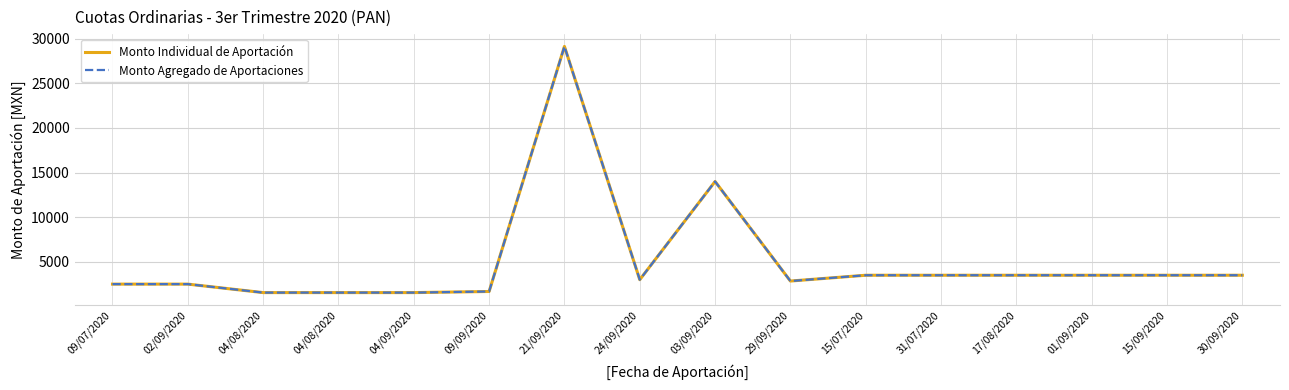

True or false: Monto Individual de Aportación and Monto Agregado de Aportaciones cross at least once.

False